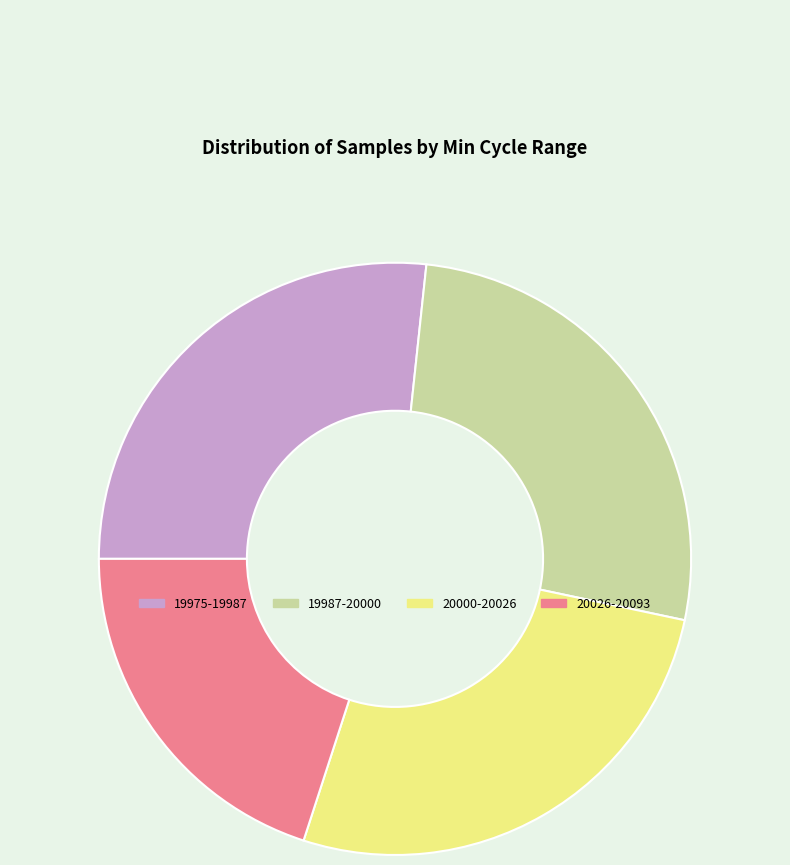

What is the ratio of the value at 20000-20026 to the value at 19987-20000?

1.0